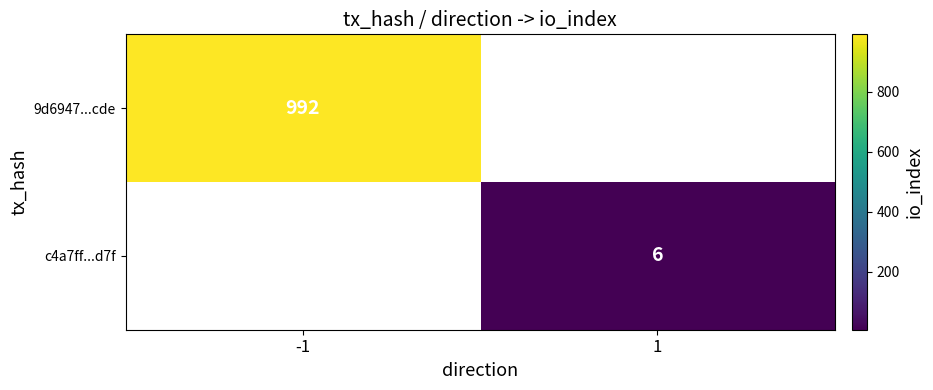

Between 1 and -1, which is larger?

-1